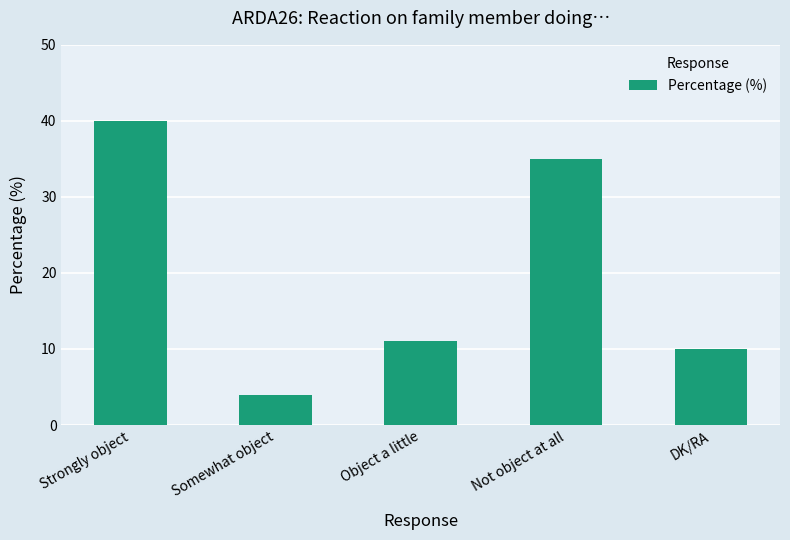

What position from the right is Strongly object?

5